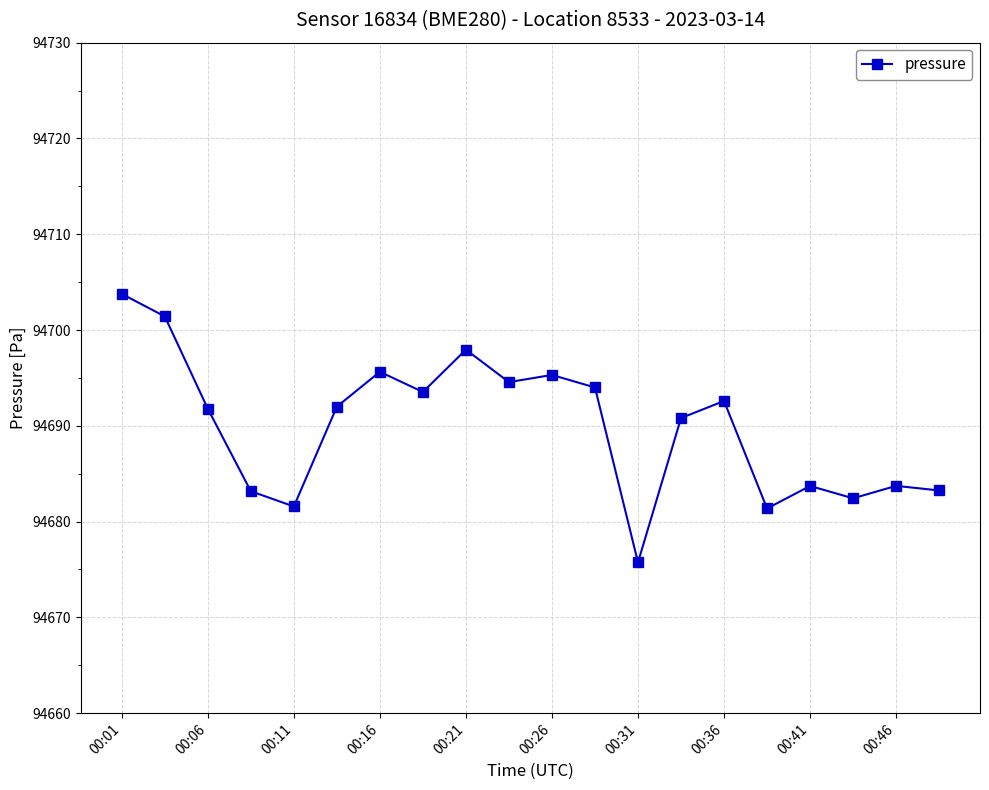

What is the maximum value shown in the chart?

94703.8